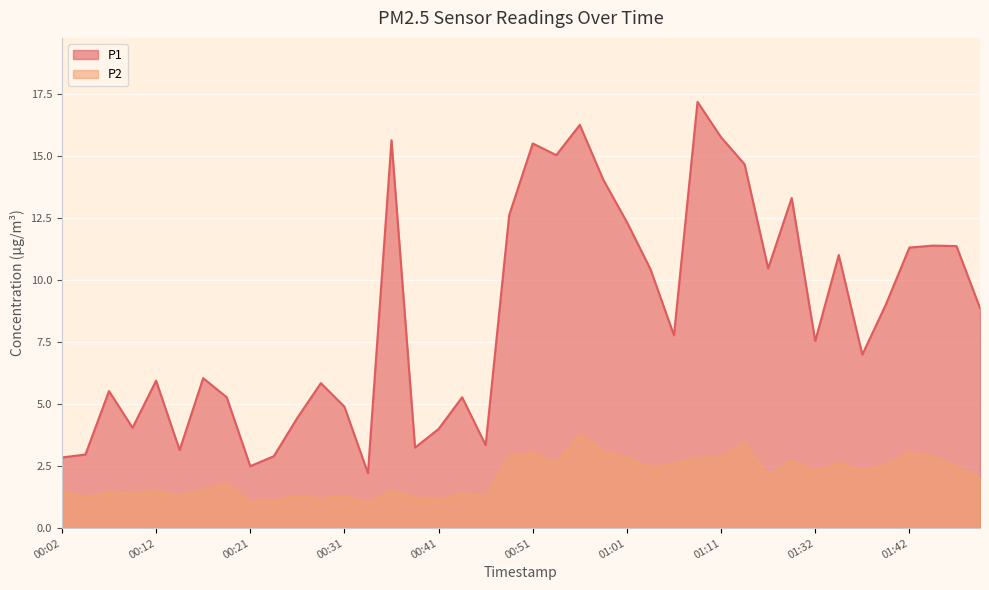

What is the total value across all series at 00:36?

17.2